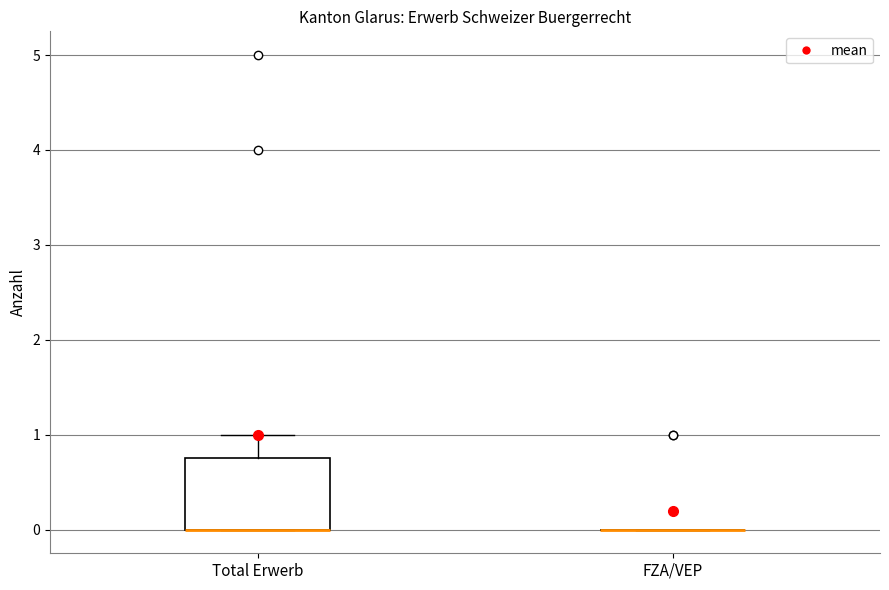

Reading left to right, transcribe this box plot: for each box, give where its median line is, the range the box spans, and where its two whiskers end, as read against the y-axis. The values are not printed on the chart, so give them approximately, as read against the axis.

Total Erwerb: median 0.0 (drawn on the box's lower edge), box 0.0 to 0.8, whiskers 0.0 to 1.0
FZA/VEP: box collapsed to a line at 0.0, whiskers 0.0 to 0.0